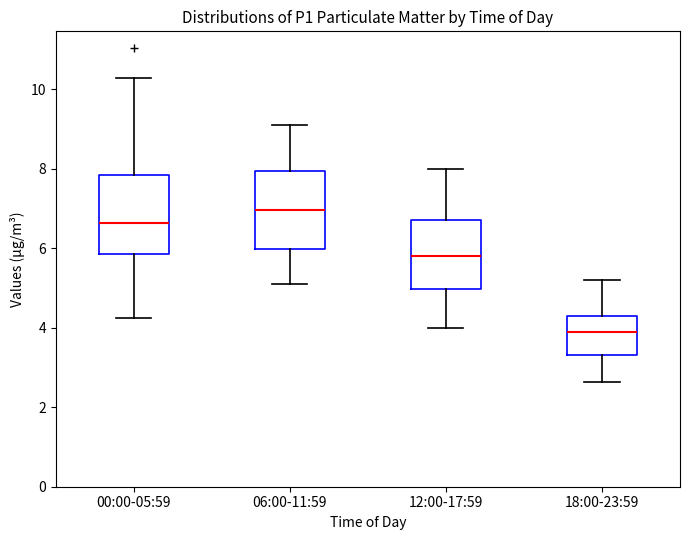

Which box has the highest median line?

06:00-11:59